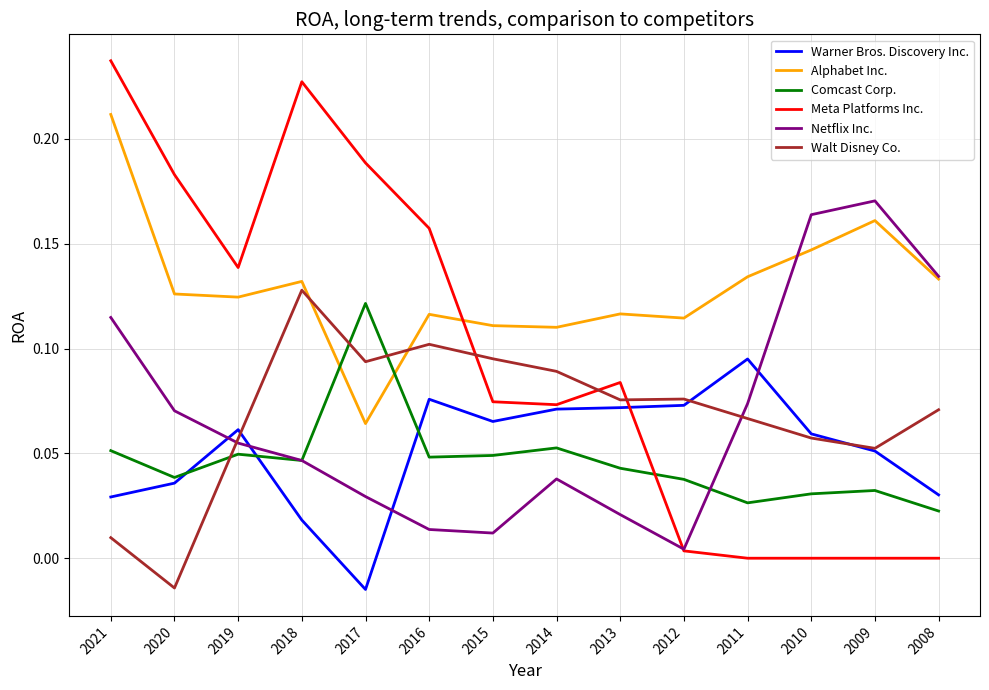

How many intersections are there between Meta Platforms Inc. and Walt Disney Co.?

3